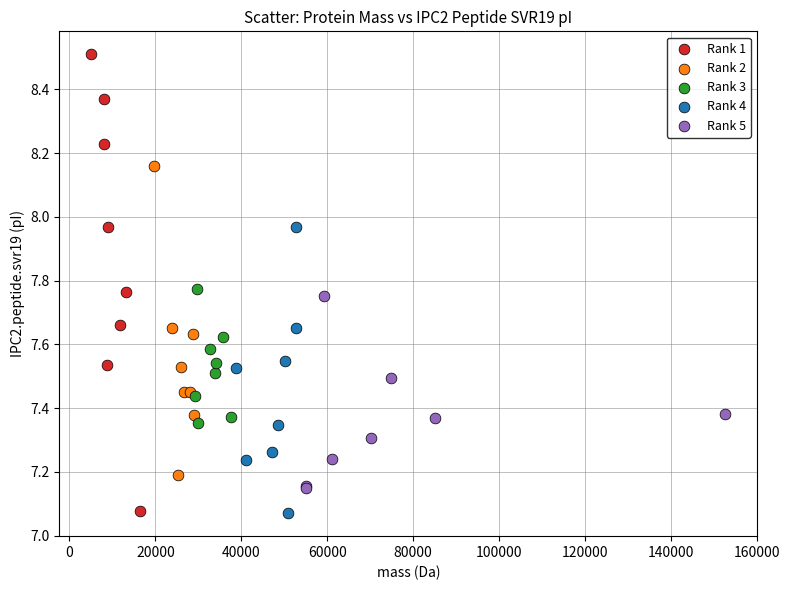

What are all the series names shown in the legend?

Rank 1, Rank 2, Rank 3, Rank 4, Rank 5